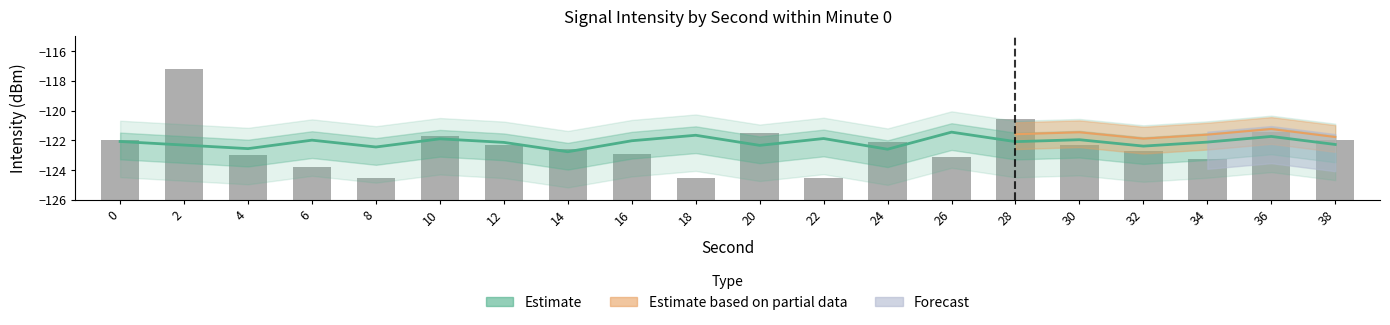

Are the bars grouped side by side (vs. stacked)?

Yes